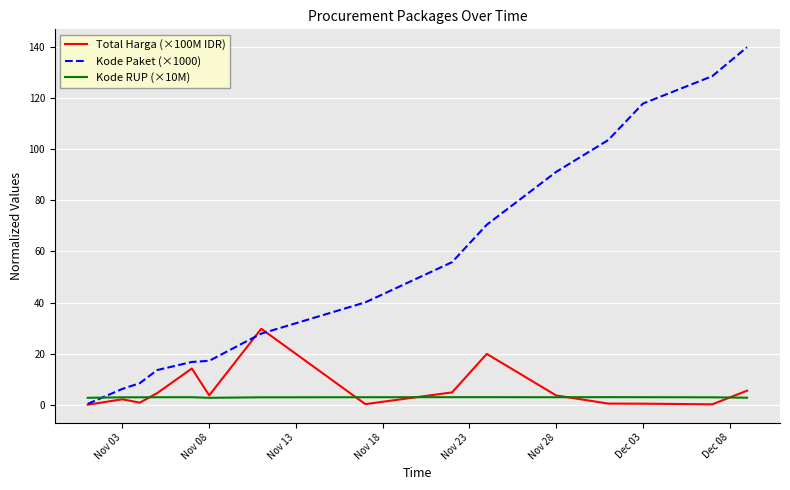

What is the maximum value for Total Harga (×100M IDR)?

29.8